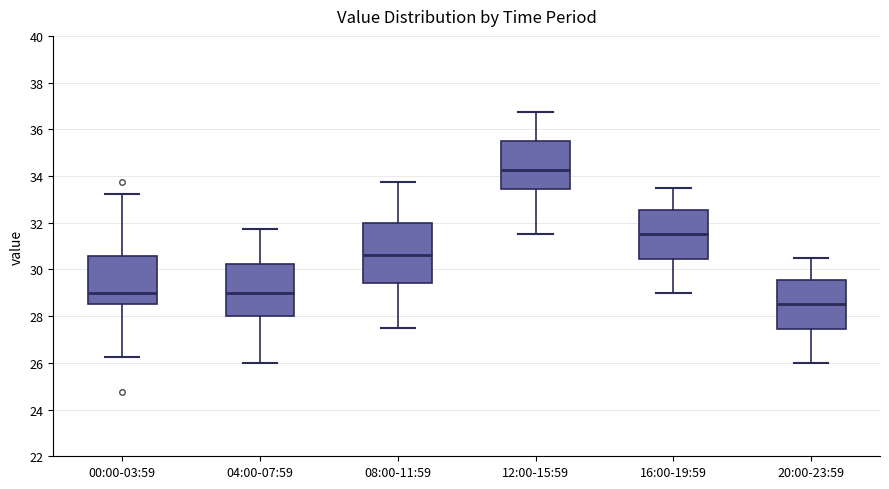

Which box has the highest median line?

12:00-15:59